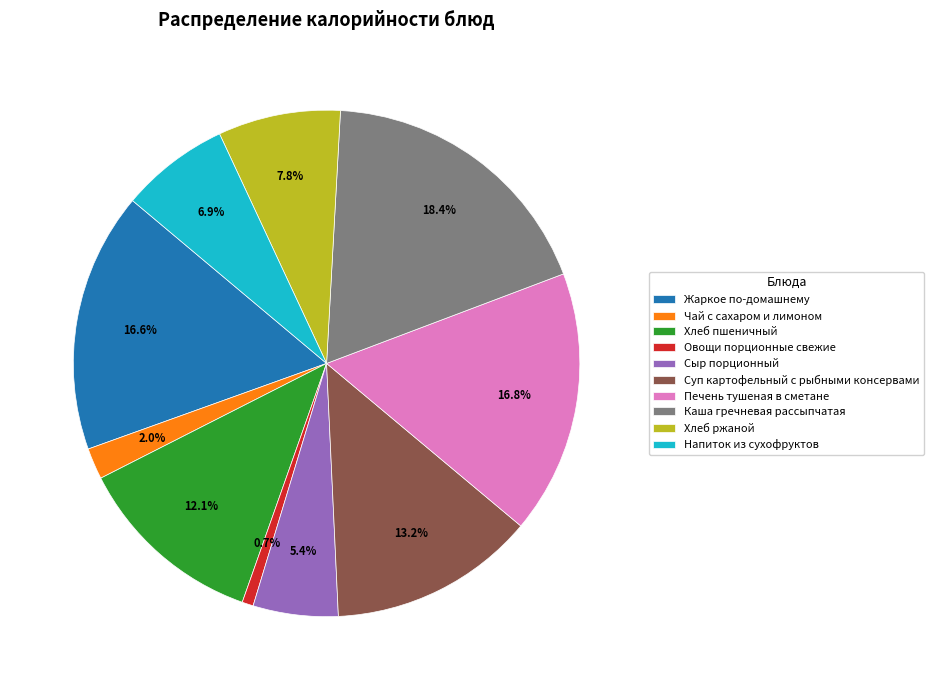

To the nearest percent, what portion does Хлеб ржаной represent?

8%